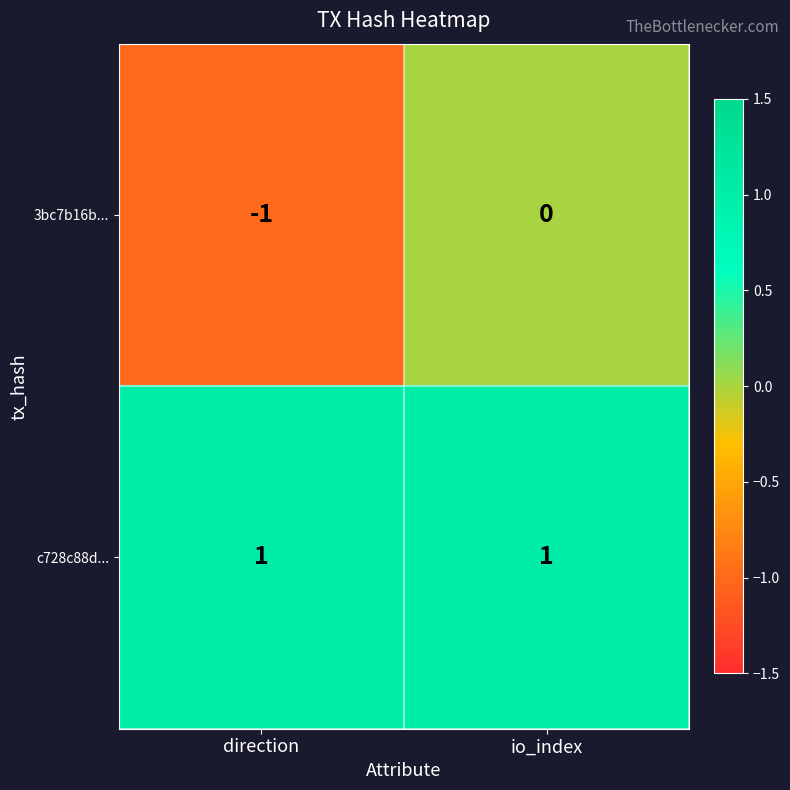

Is it true that 3bc7b16b... equals -1 at direction?

True